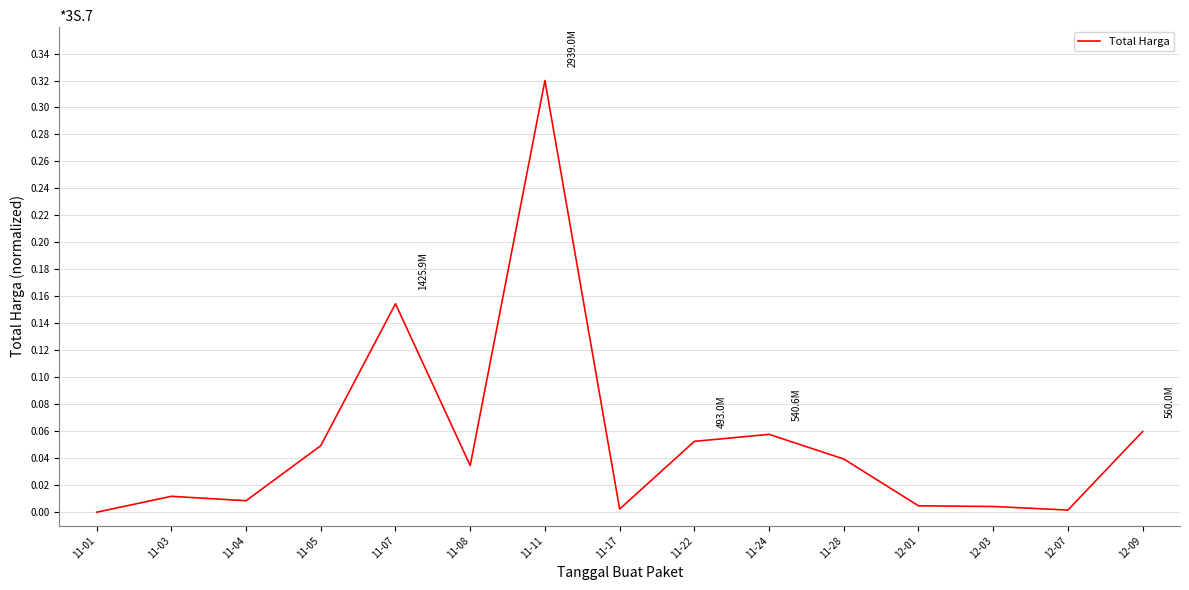

The value at 11-01 is 0.2. True or false?

False